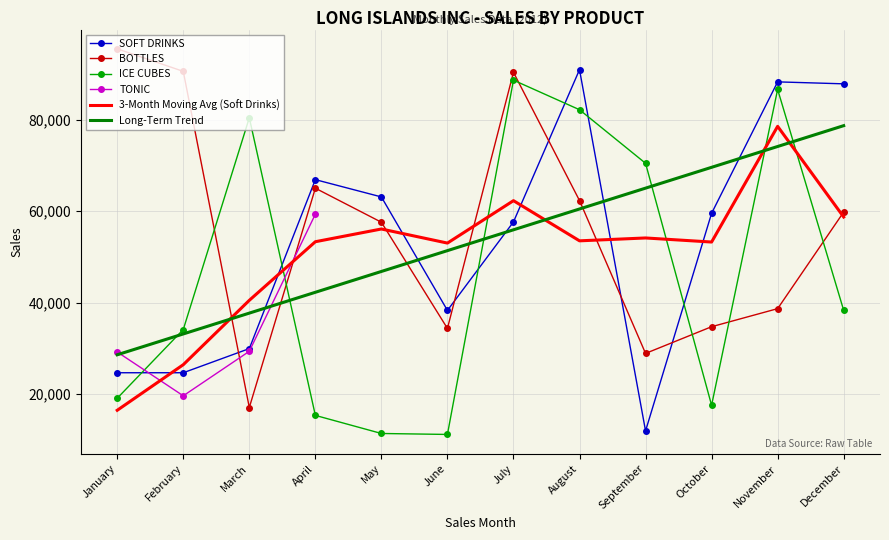

What is the difference between the highest and lowest values at March?

63411.0